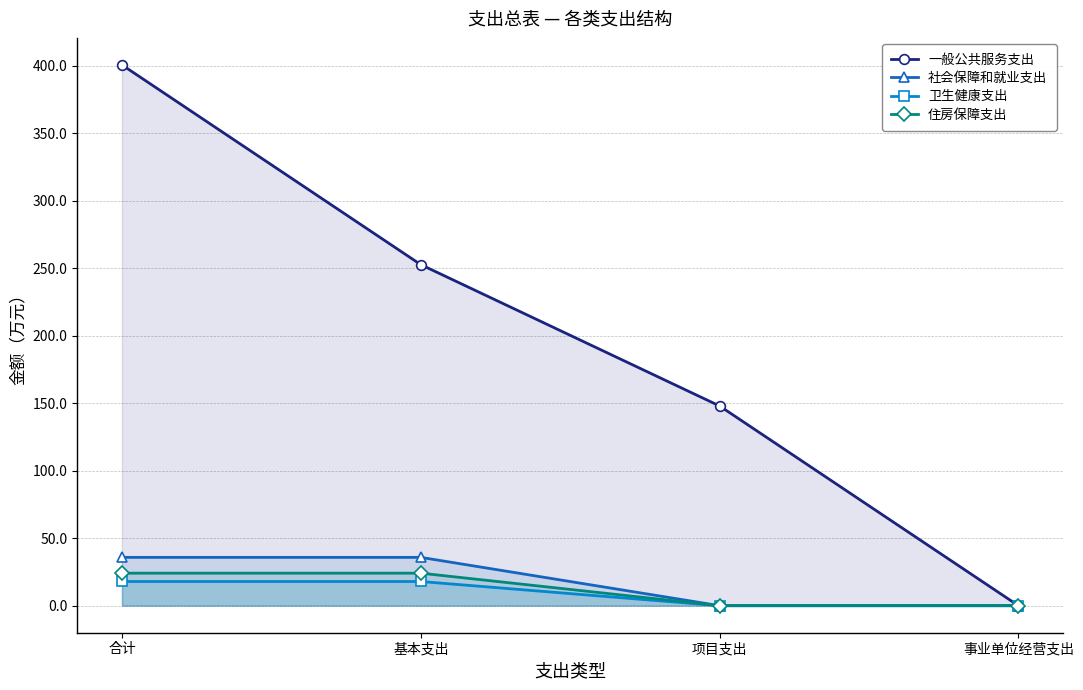

At how many categories does at least one series exceed 119?

3